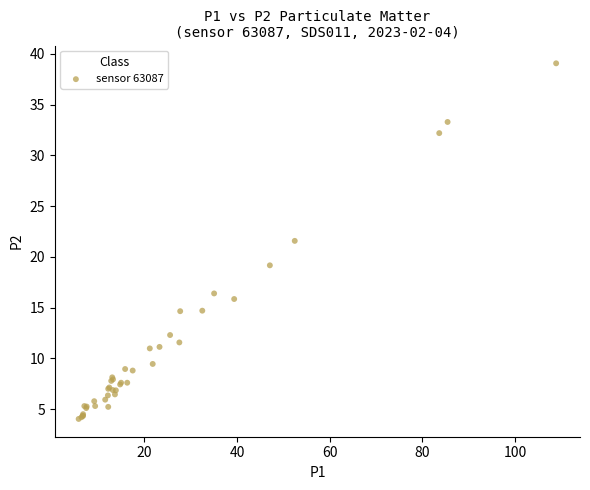

What Y value in the scatter plot is closest to 21?

21.6